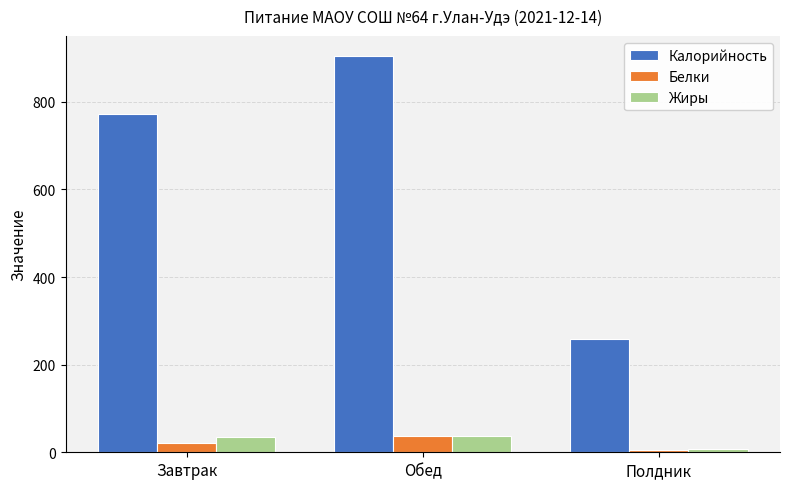

What is the average value of the Калорийность series?

645.4